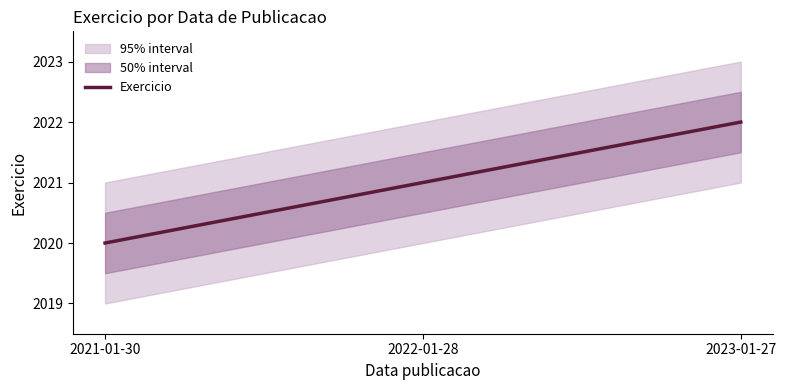

Is it true that the value at 2022-01-28 is 3207?

False